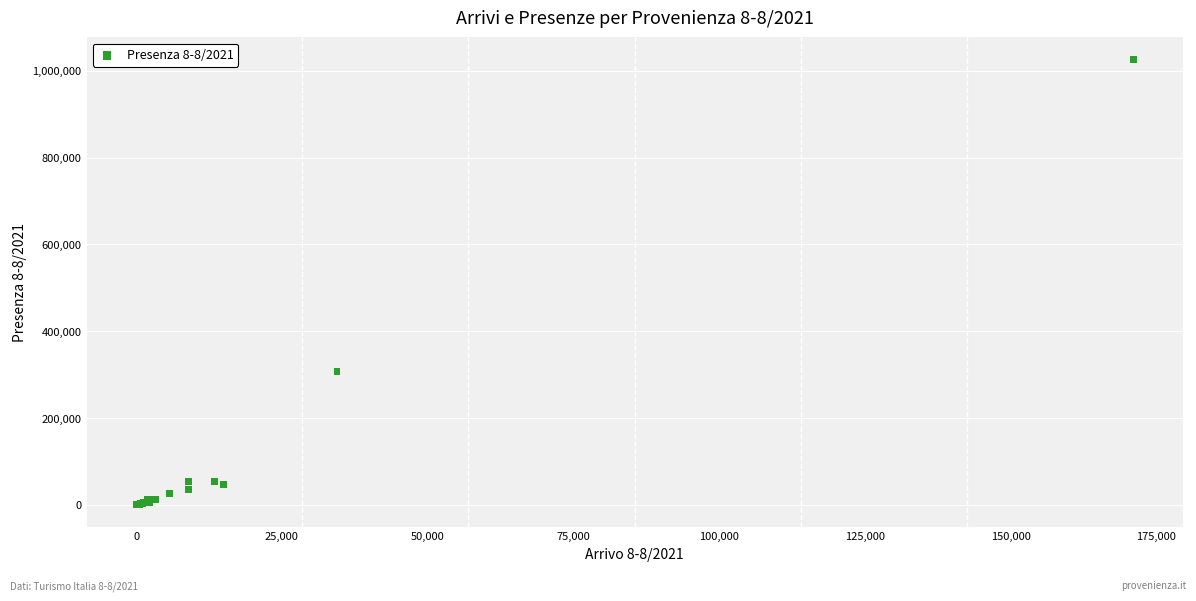

What Y value in the scatter plot is closest to 512982?

306548